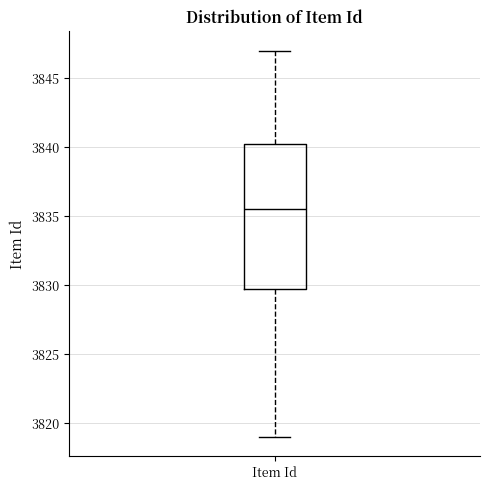

Read this box plot against the y-axis: the position of the median line, the range covered by the box, and the ends of both whiskers. The values are not printed on the chart, so give them approximately, as read against the axis.

median 3835.5, box 3830.0 to 3840.5, whiskers 3819.0 to 3847.0